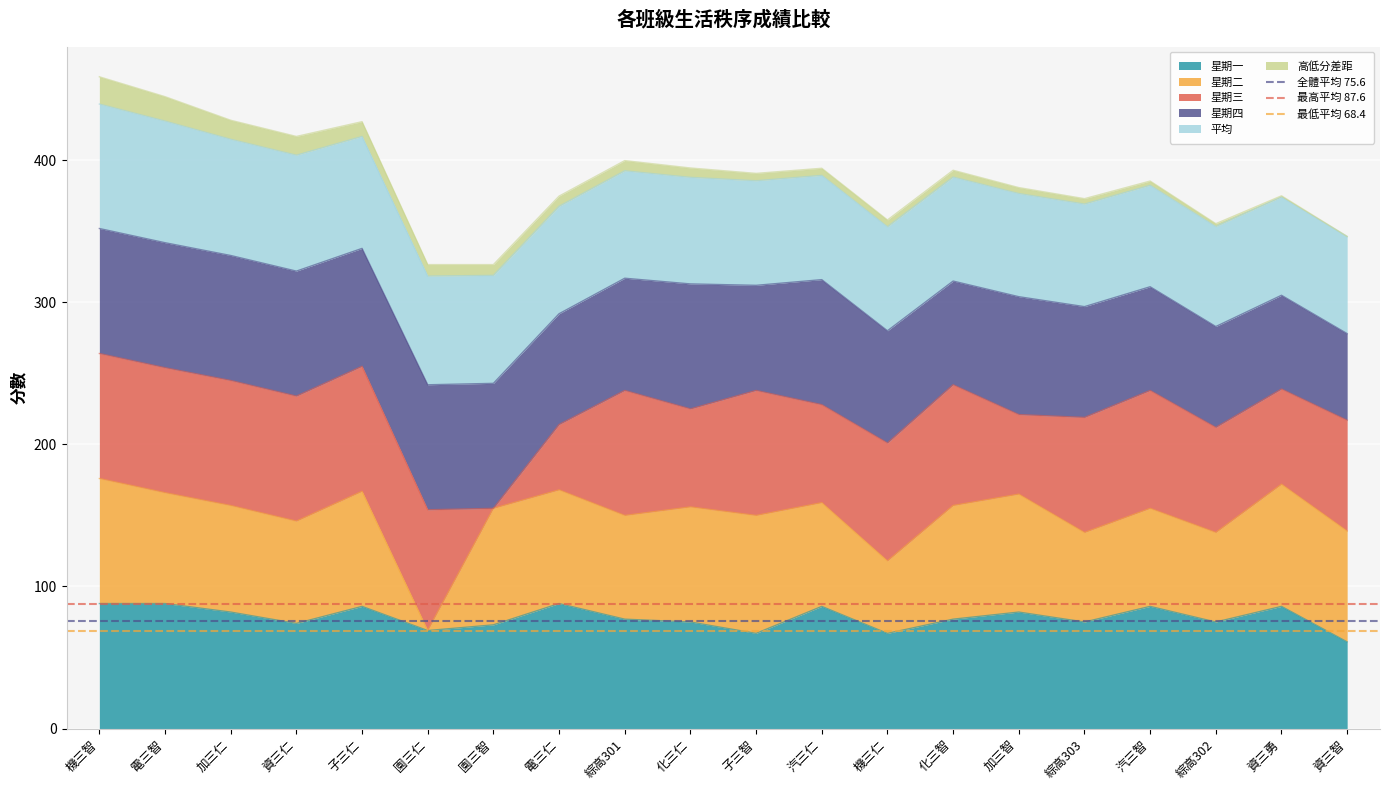

Between 電三智 and 機三智, which is larger?

電三智